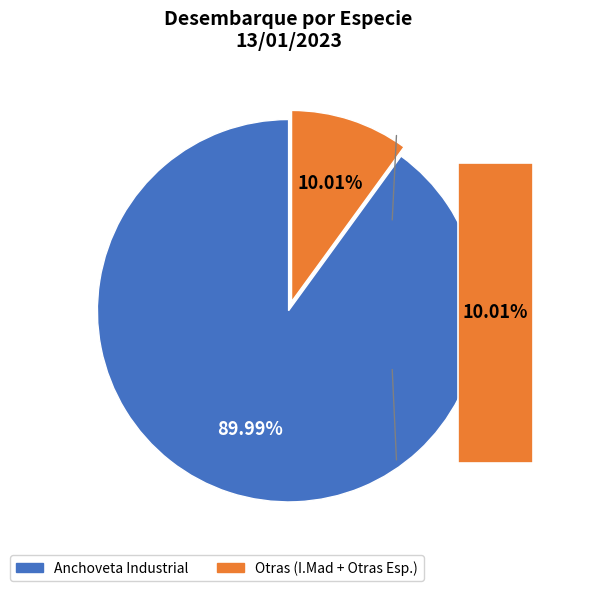

Which category has the biggest portion of the pie?

Anchoveta Ind